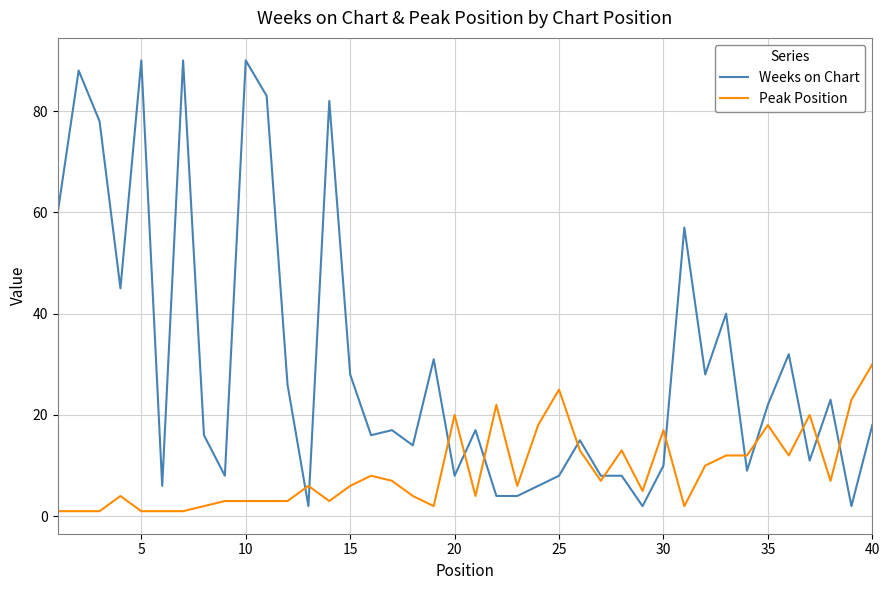

Rank the series by their average value, from lowest to highest.

Peak Position, Weeks on Chart